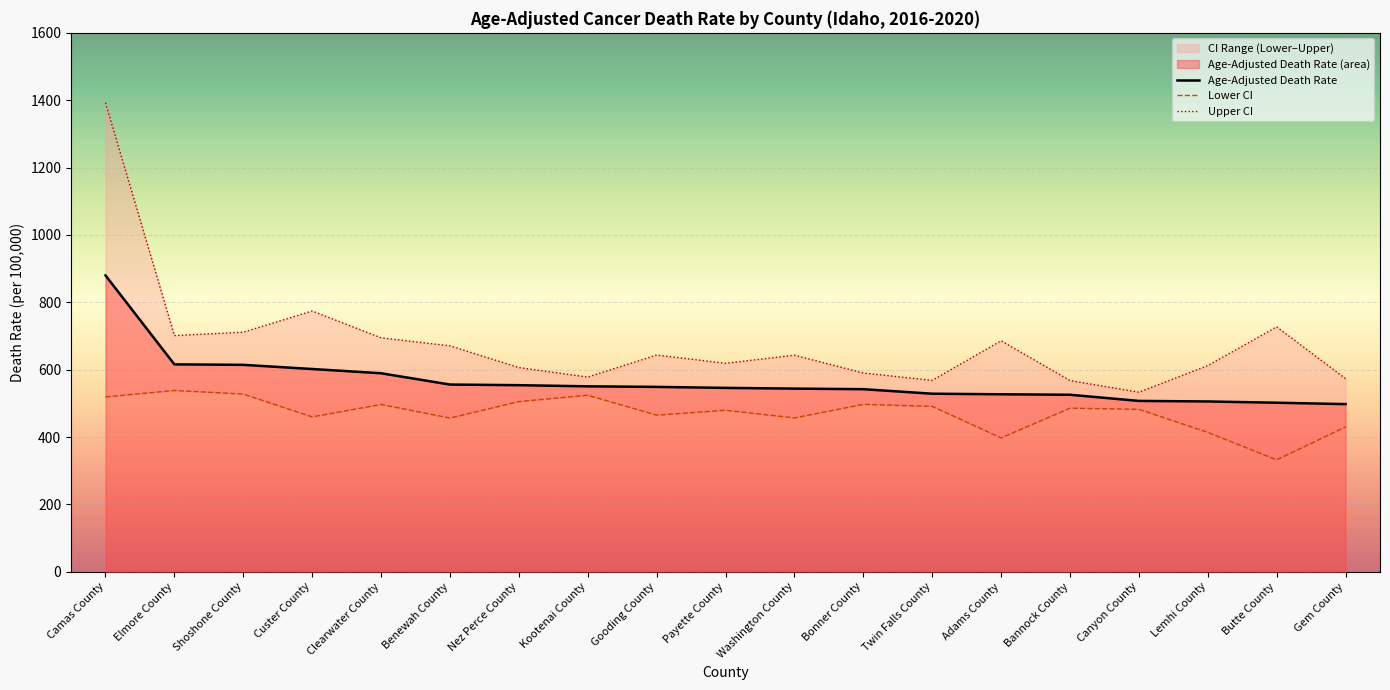

The value of Lower CI at Bonner County is 848.6. True or false?

False